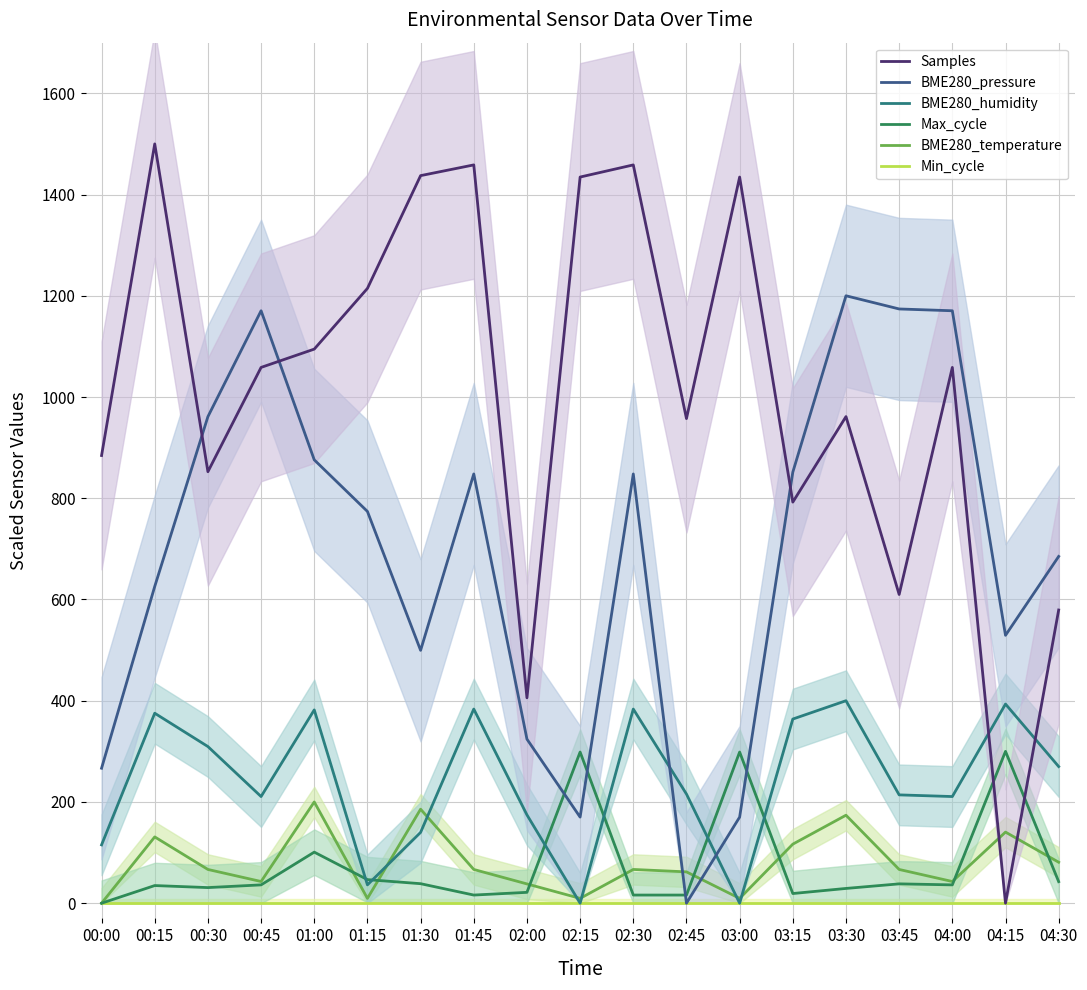

What are all the series names shown in the legend?

Min_cycle, BME280_temperature, Max_cycle, BME280_humidity, BME280_pressure, Samples